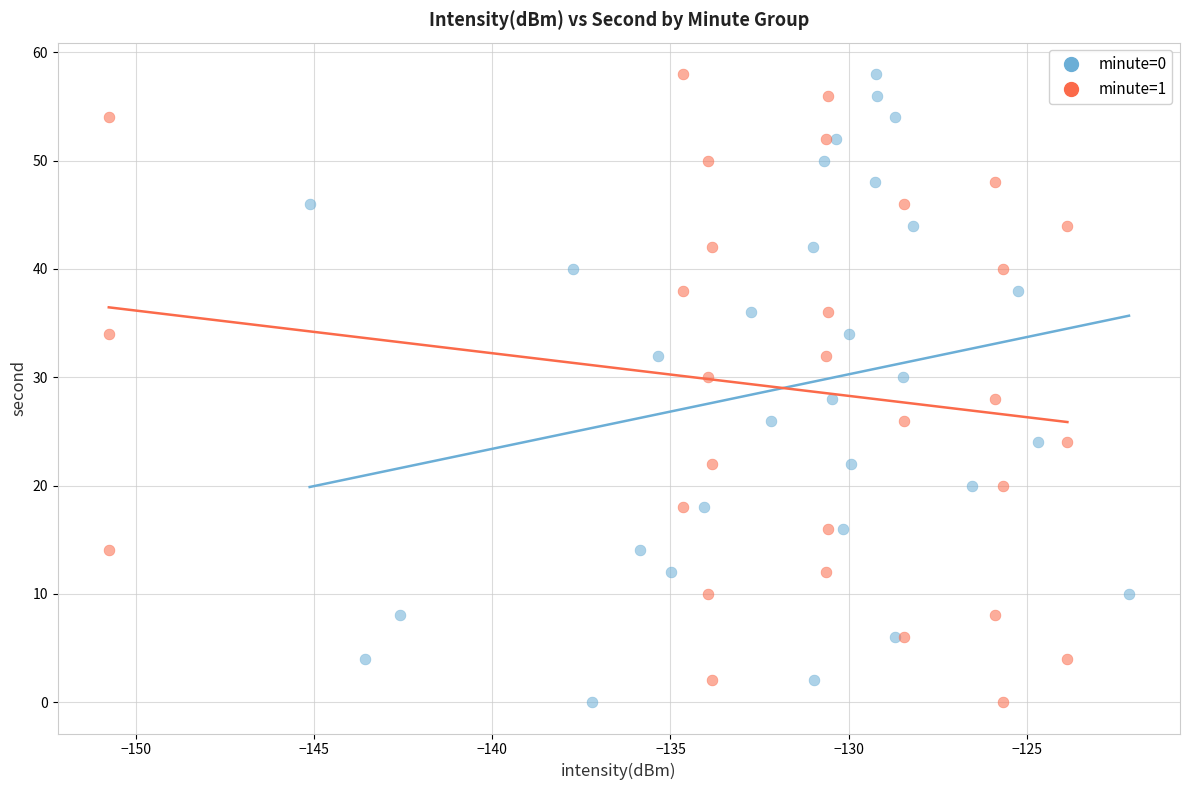

What are all the series names shown in the legend?

minute=0, minute=1